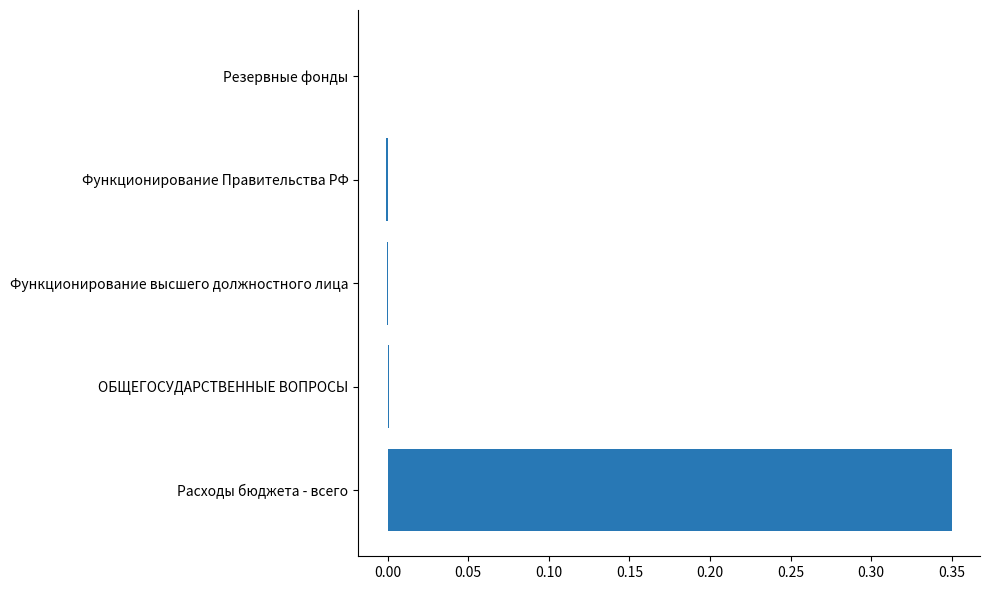

The chart shows a value of -0.0 at Функционирование высшего должностного лица. True or false?

True